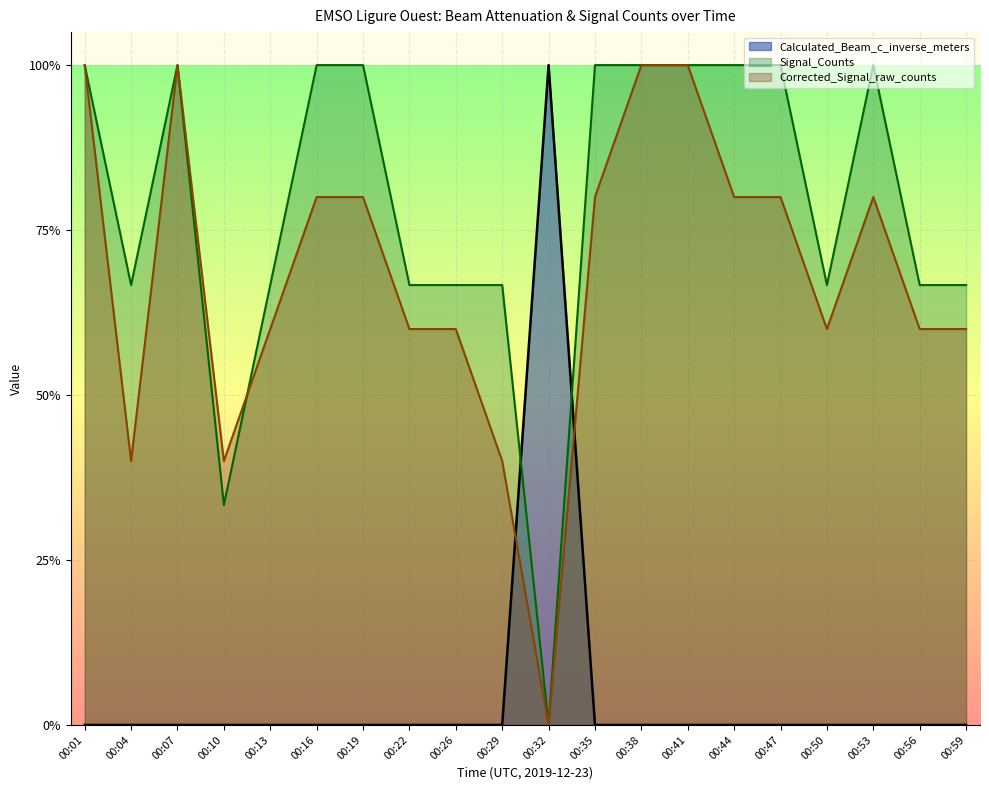

Reading left to right, transcribe all the data shown in this chart.

Calculated_Beam_c_inverse_meters: 0.0	0.0	0.0	0.0	0.0	0.0	0.0	0.0	0.0	0.0	1.0	0.0	0.0	0.0	0.0	0.0	0.0	0.0	0.0	0.0
Signal_Counts_norm: 1.0	0.7	1.0	0.3	0.7	1.0	1.0	0.7	0.7	0.7	0.0	1.0	1.0	1.0	1.0	1.0	0.7	1.0	0.7	0.7
Corrected_Signal_raw_counts_norm: 1.0	0.4	1.0	0.4	0.6	0.8	0.8	0.6	0.6	0.4	0.0	0.8	1.0	1.0	0.8	0.8	0.6	0.8	0.6	0.6